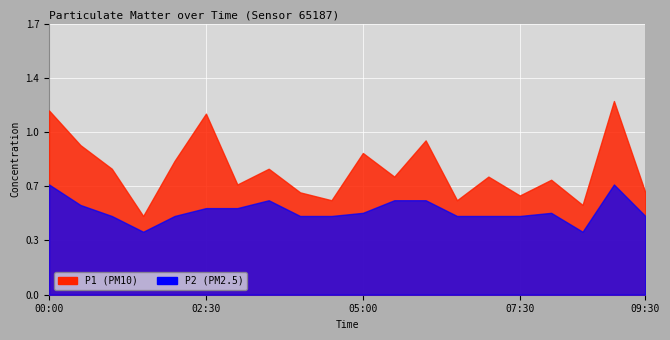

How many lines are shown in the chart?

2